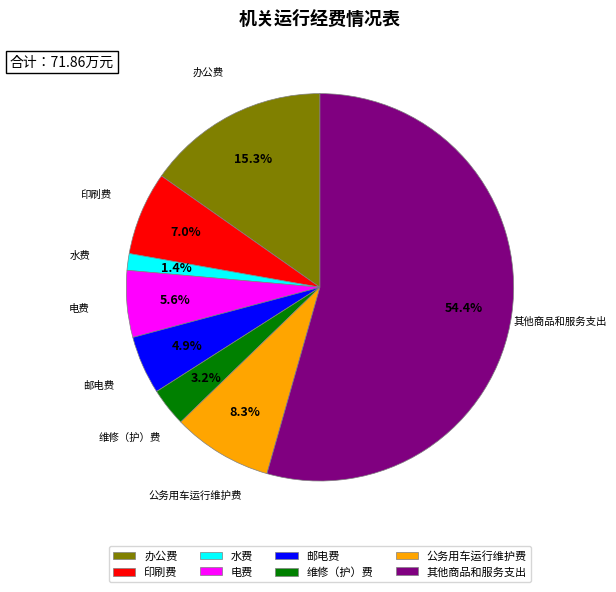

What is the total percentage of 印刷费 and 维修（护）费?

10.2%